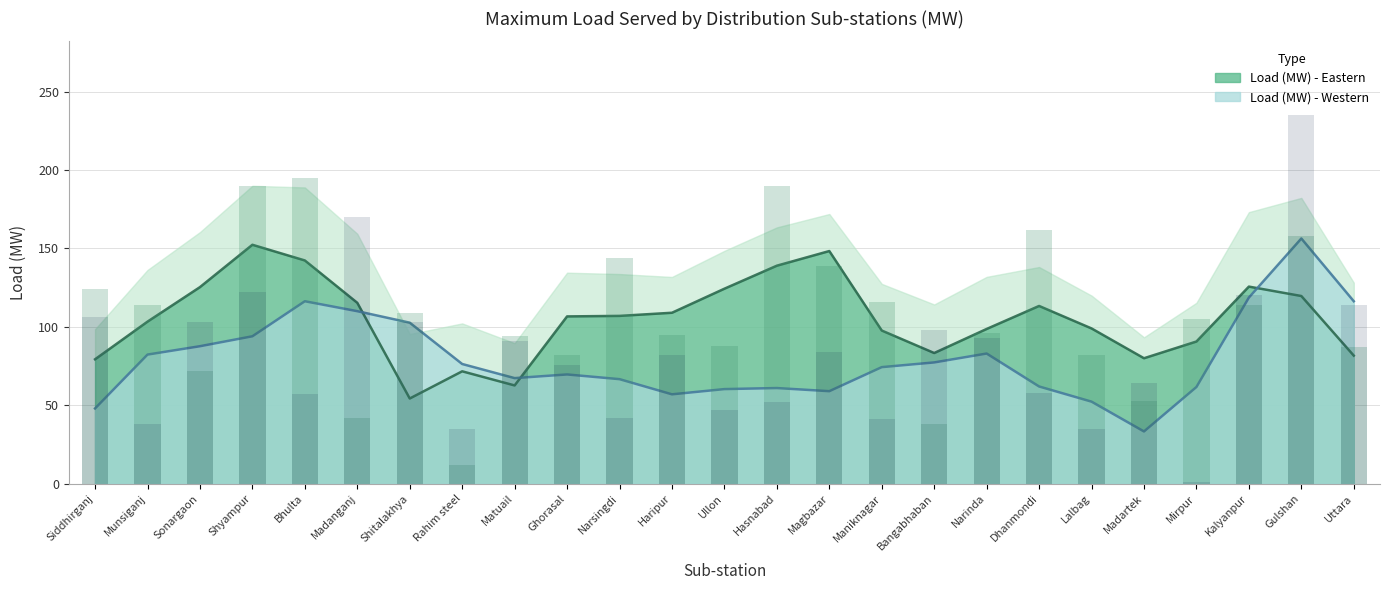

Reading left to right, extract all data points from this chart.

Load (MW) - Eastern: Siddhirganj=124	Munsiganj=114	Sonargaon=72	Shyampur=190	Bhulta=195	Madanganj=42	Shitalakhya=109	Rahim steel=12	Matuail=94	Ghorasal=82	Narsingdi=144	Haripur=95	Ullon=88	Hasnabad=190	Magbazar=139	Maniknagar=116	Bangabhaban=38	Narinda=96	Dhanmondi=162	Lalbag=82	Madartek=53	Mirpur=105	Kalyanpur=114	Gulshan=158	Uttara=87
Load (MW) - Western: Siddhirganj=106	Munsiganj=38	Sonargaon=103	Shyampur=122	Bhulta=57	Madanganj=170	Shitalakhya=103	Rahim steel=35	Matuail=91	Ghorasal=76	Narsingdi=42	Haripur=82	Ullon=47	Hasnabad=52	Magbazar=84	Maniknagar=41	Bangabhaban=98	Narinda=93	Dhanmondi=58	Lalbag=35	Madartek=64	Mirpur=1	Kalyanpur=120	Gulshan=235	Uttara=114